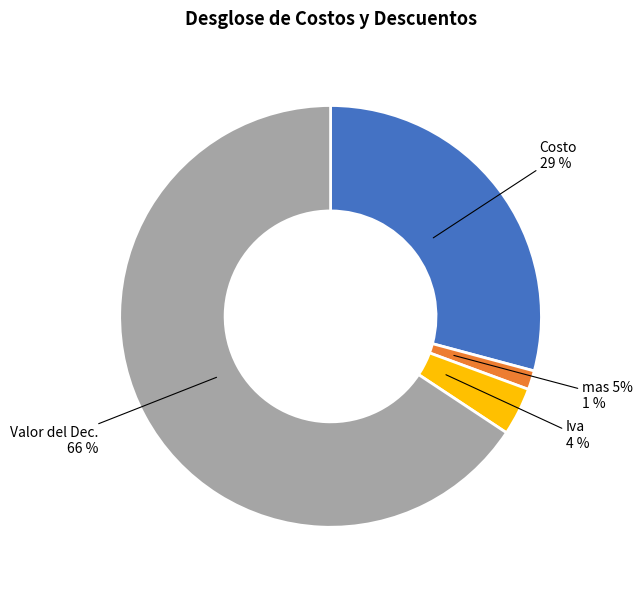

What percentage is NOT represented by mas 5%?

98.5%